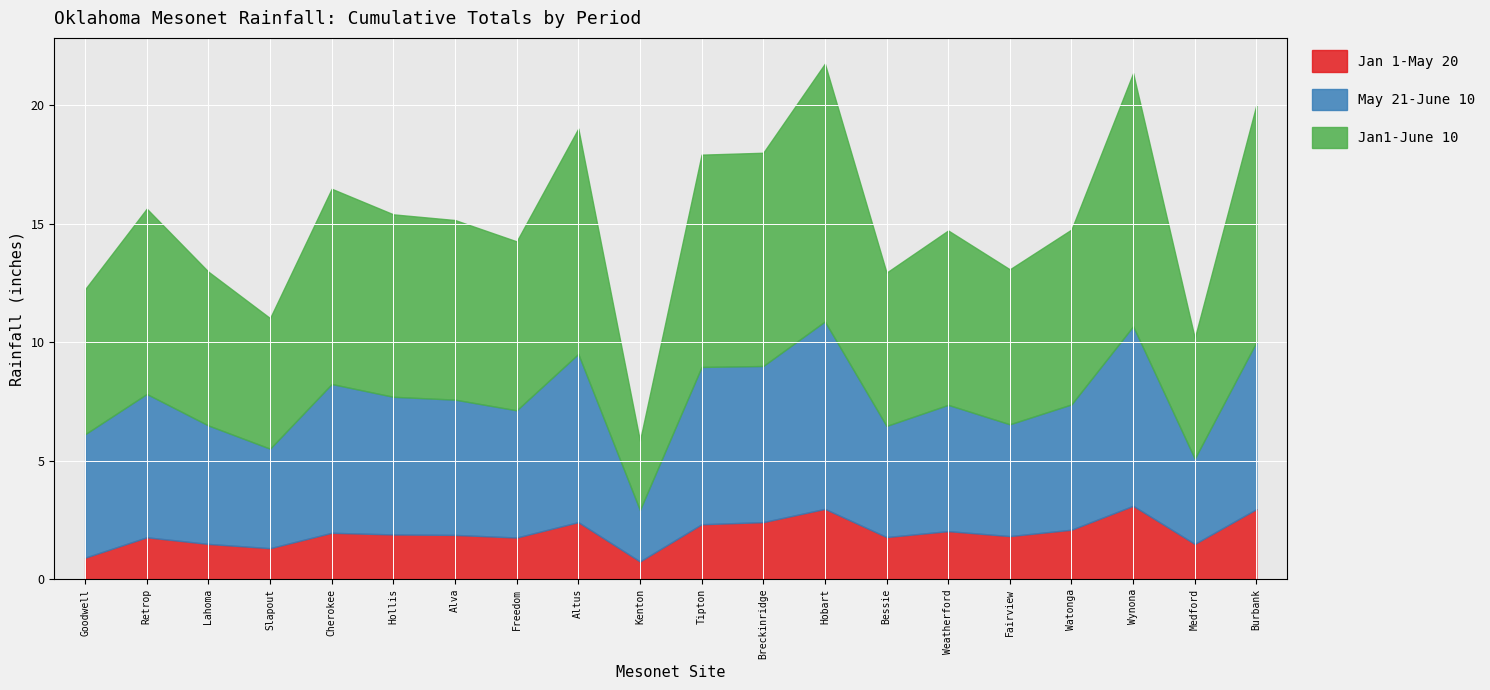

Reading left to right, list all the values displayed in this chart.

Jan 1-May 20: 0.9	1.8	1.5	1.3	2.0	1.9	1.9	1.8	2.4	0.8	2.3	2.4	3.0	1.8	2.0	1.8	2.1	3.1	1.5	3.0
May 21-June 10: 5.2	6.0	5.0	4.2	6.3	5.8	5.7	5.4	7.1	2.2	6.6	6.6	7.9	4.7	5.3	4.7	5.3	7.6	3.6	7.0
Jan1-June 10: 6.1	7.8	6.5	5.5	8.2	7.7	7.6	7.1	9.5	2.9	9.0	9.0	10.9	6.5	7.4	6.5	7.4	10.7	5.1	10.0